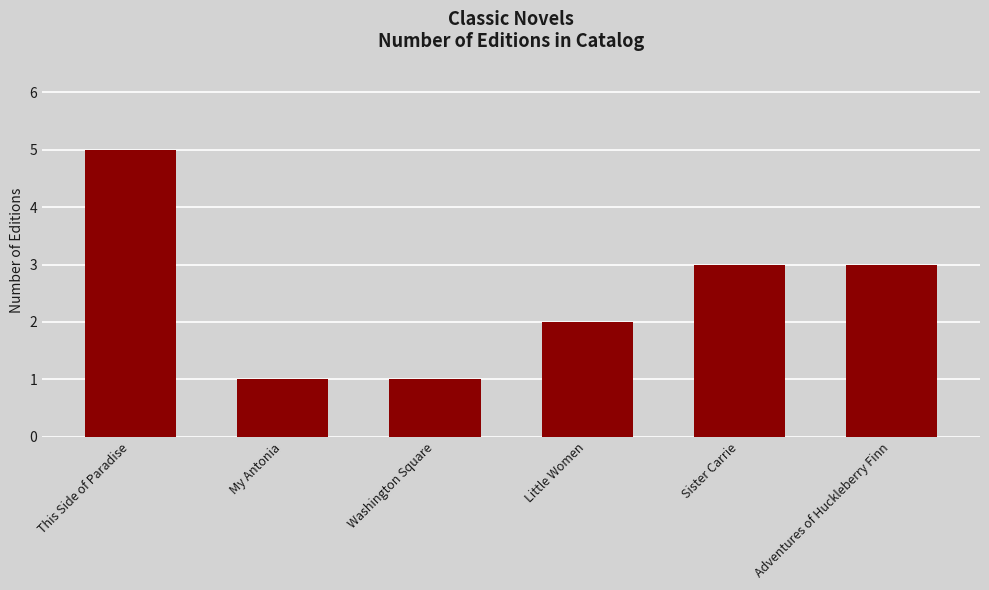

At which label does the data first exceed 3?

This Side of Paradise